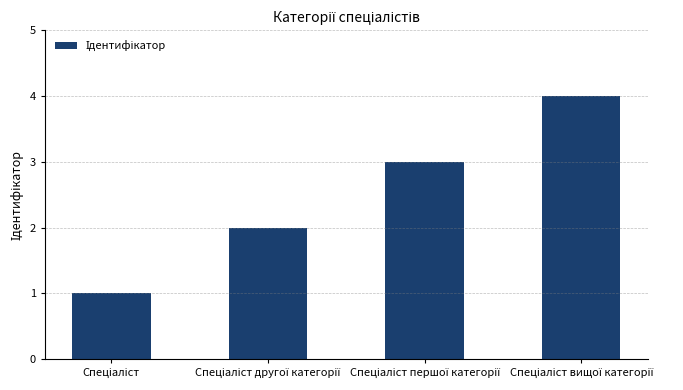

Are the bars horizontal?

No